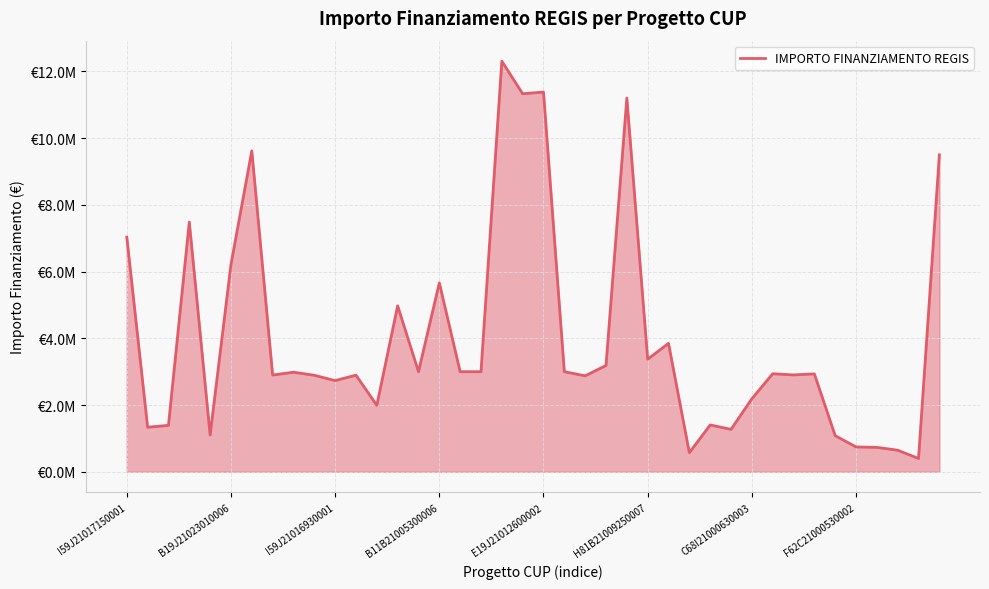

What is the label of the 40th point from the left?

39